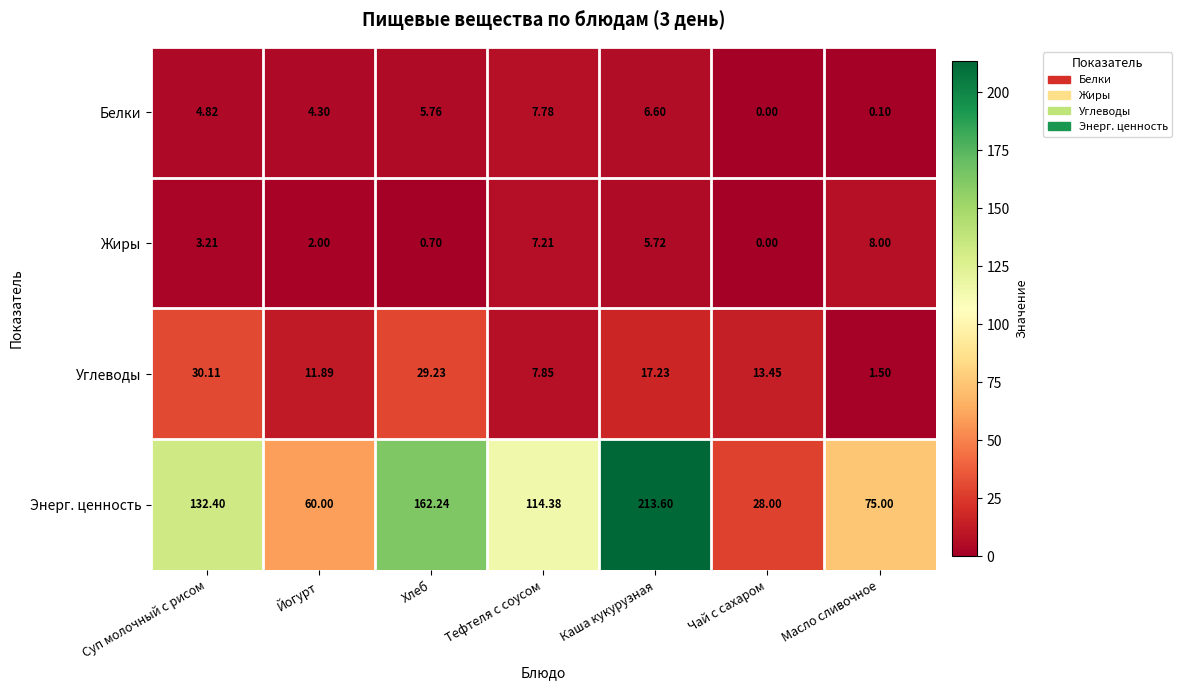

At which category is the sum across all series the highest?

Каша кукурузная